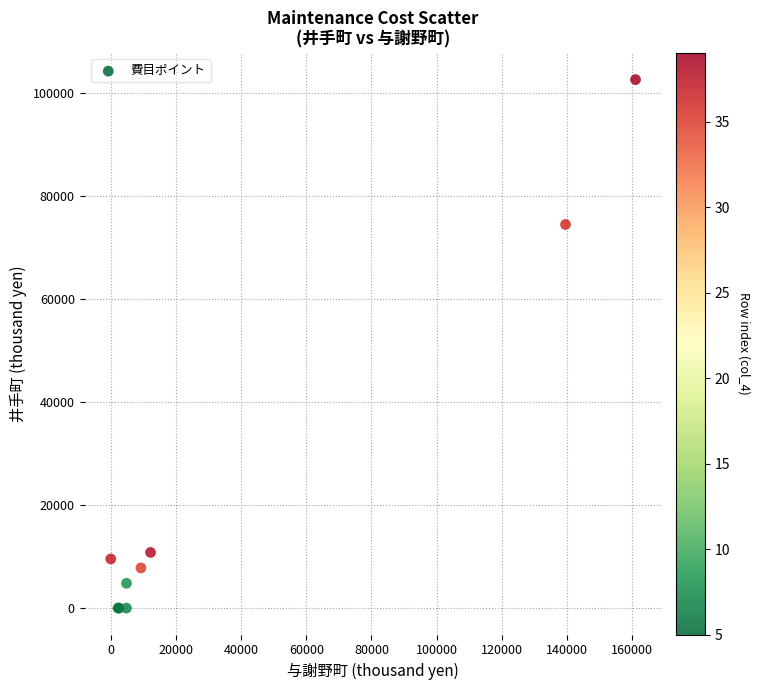

What Y value in the scatter plot is closest to 51275?

74434